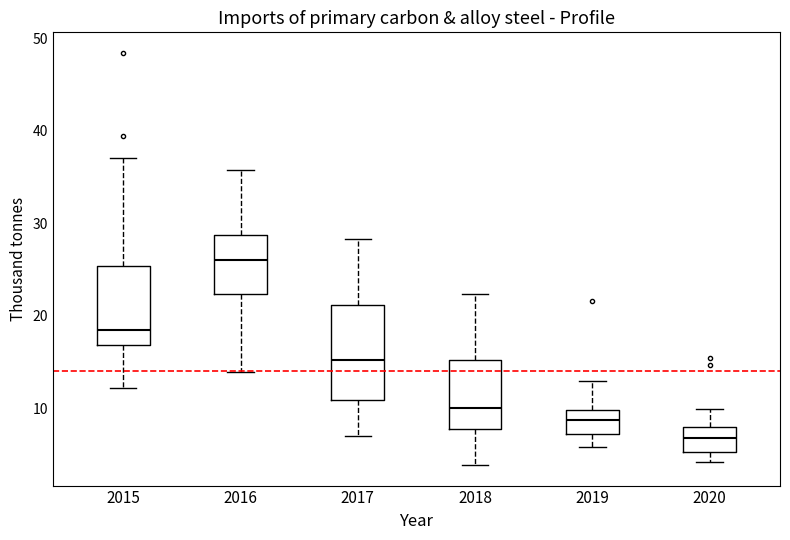

Reading left to right, read every box against the y-axis: the position of its median line, the range the box covers, and the ends of its whiskers. The values are not printed on the chart, so give them approximately, as read against the axis.

2015: median 18, box 17 to 25, whiskers 12 to 37
2016: median 26, box 22 to 29, whiskers 14 to 36
2017: median 15, box 11 to 21, whiskers 7 to 28
2018: median 10, box 8 to 15, whiskers 4 to 22
2019: median 9, box 7 to 10, whiskers 6 to 13
2020: median 7, box 5 to 8, whiskers 4 to 10